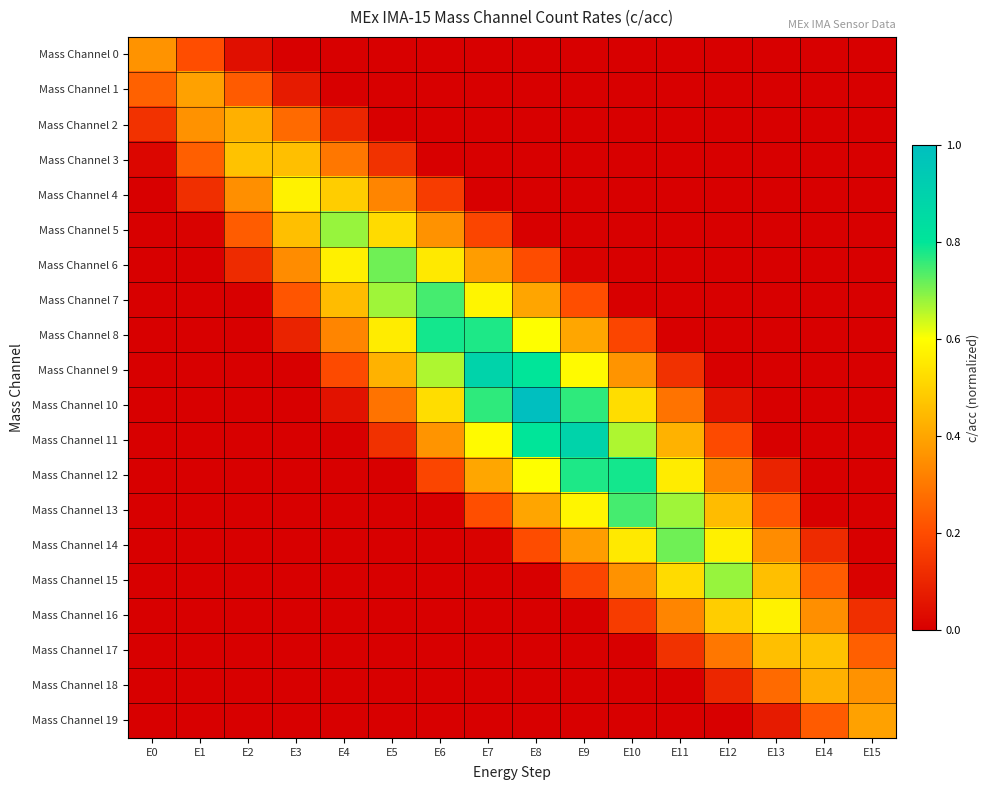

Count the number of categories in the chart.

16